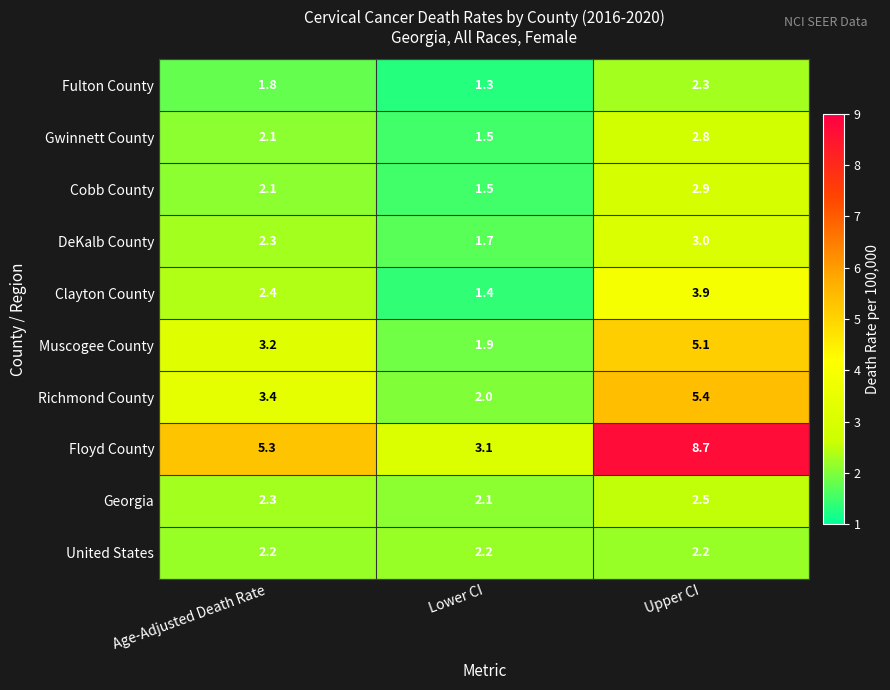

Reading left to right, extract all data points from this chart.

Fulton County: 1.8	1.3	2.3
Gwinnett County: 2.1	1.5	2.8
Cobb County: 2.1	1.5	2.9
DeKalb County: 2.3	1.7	3.0
Clayton County: 2.4	1.4	3.9
Muscogee County: 3.2	1.9	5.1
Richmond County: 3.4	2.0	5.4
Floyd County: 5.3	3.1	8.7
Georgia: 2.3	2.1	2.5
United States: 2.2	2.2	2.2